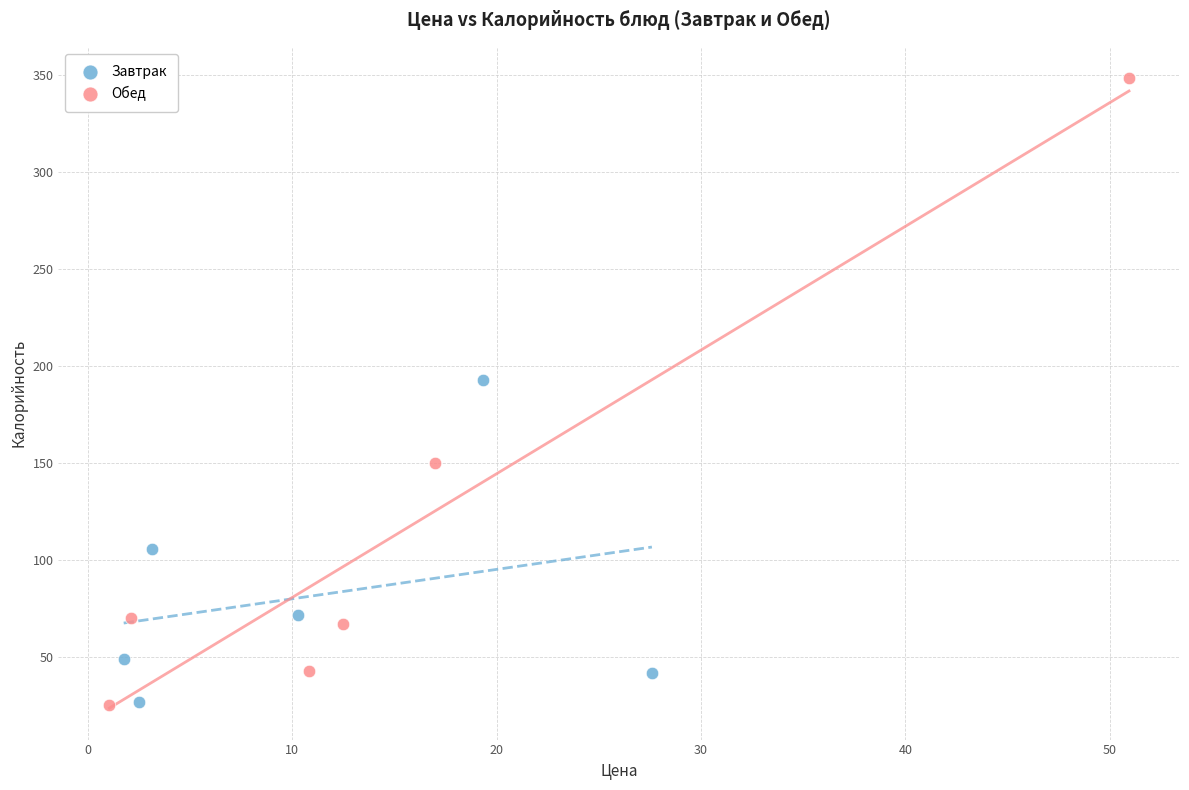

Which series reaches the maximum Y coordinate?

Обед